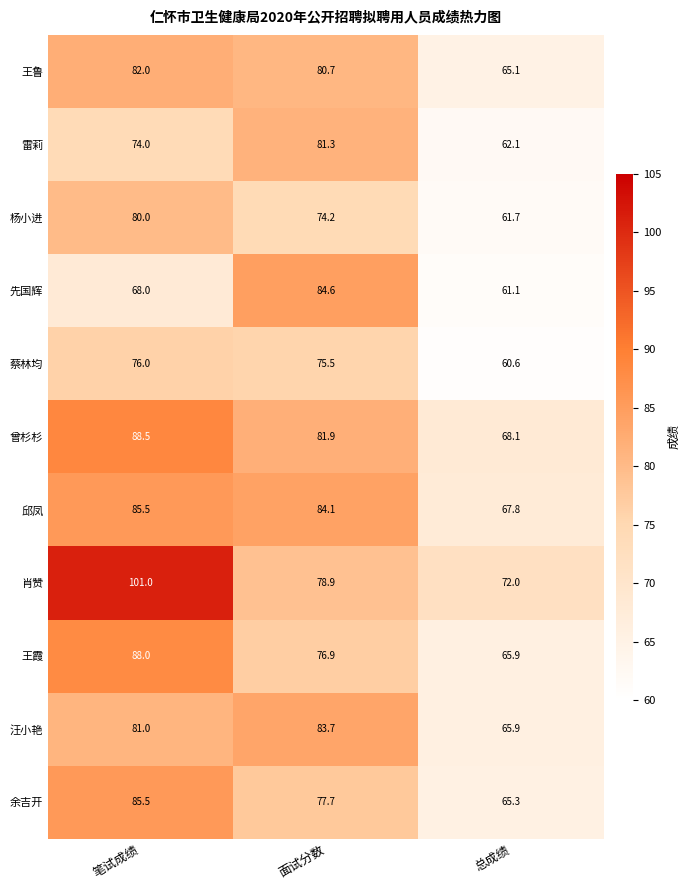

The value of 王霞 at 笔试成绩 is 88.0. True or false?

True